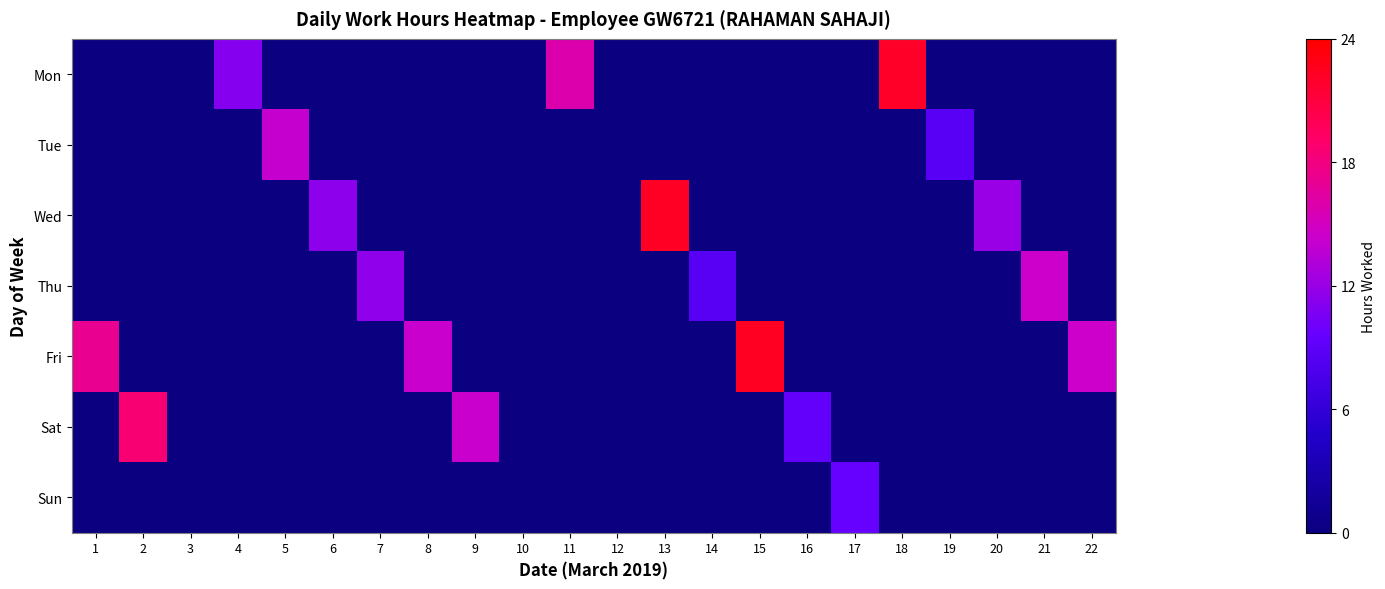

What is the total value across all series at 16?

9.3